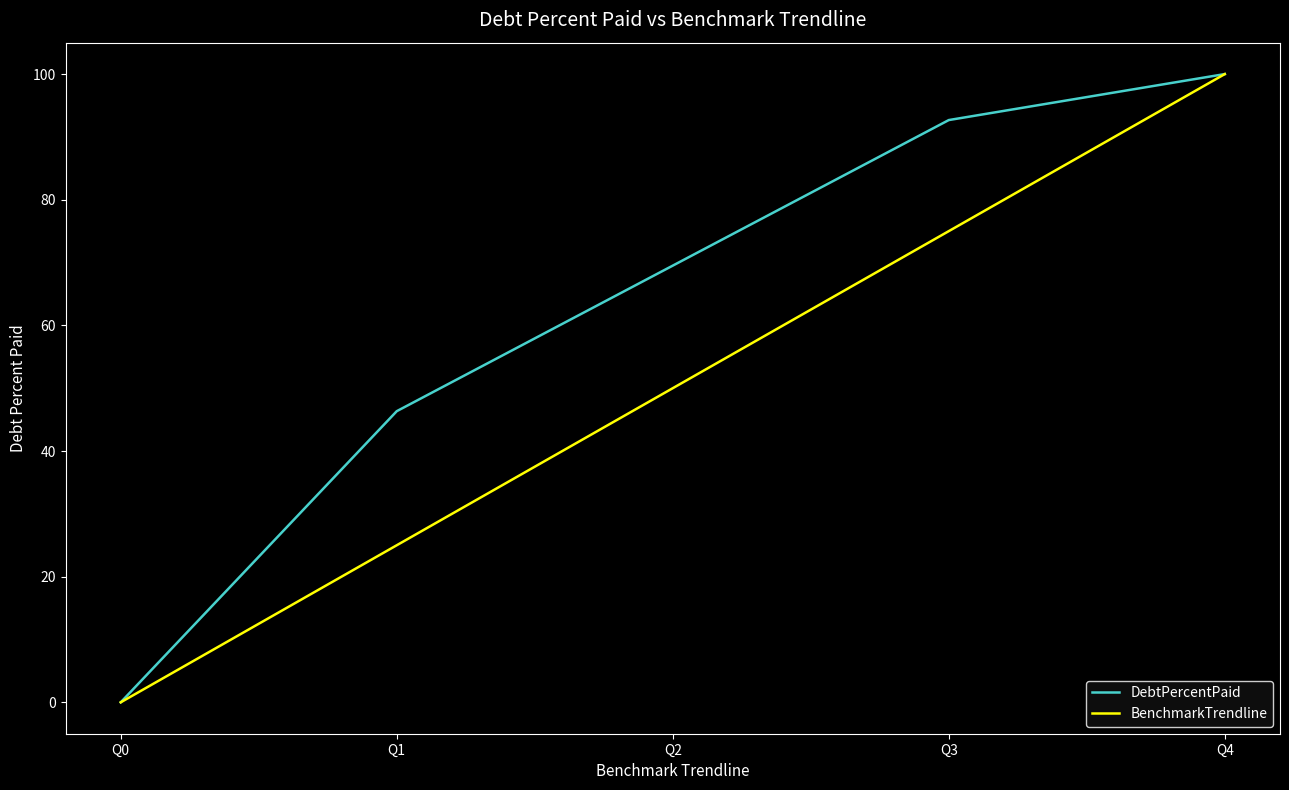

What are all the series names shown in the legend?

DebtPercentPaid, BenchmarkTrendline